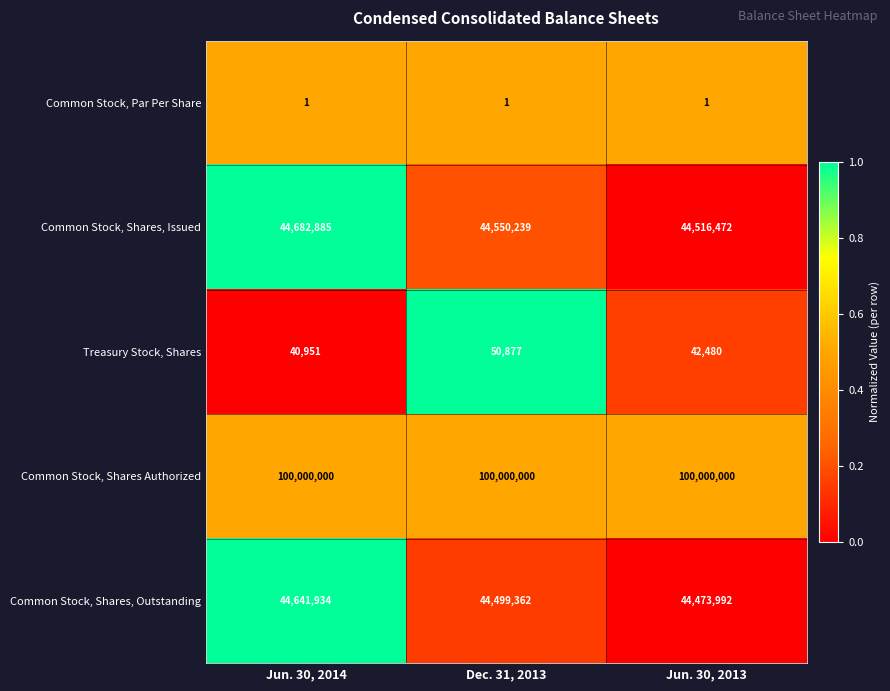

The Common Stock, Shares, Issued series shows 44516472 at Jun. 30, 2013. True or false?

True